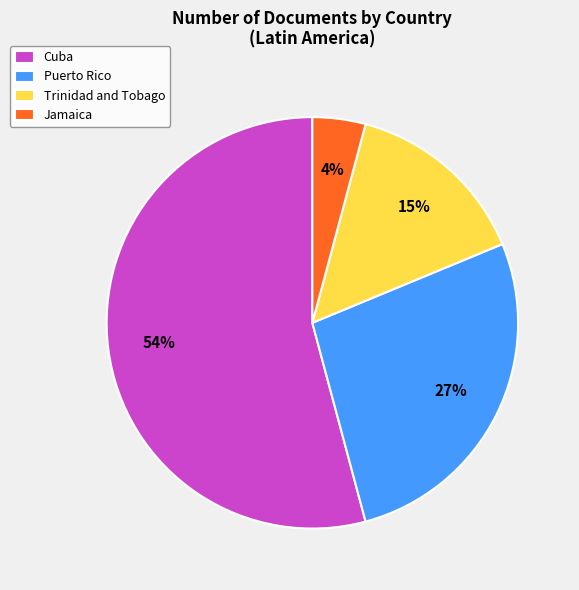

To the nearest percent, what portion does Jamaica represent?

4%